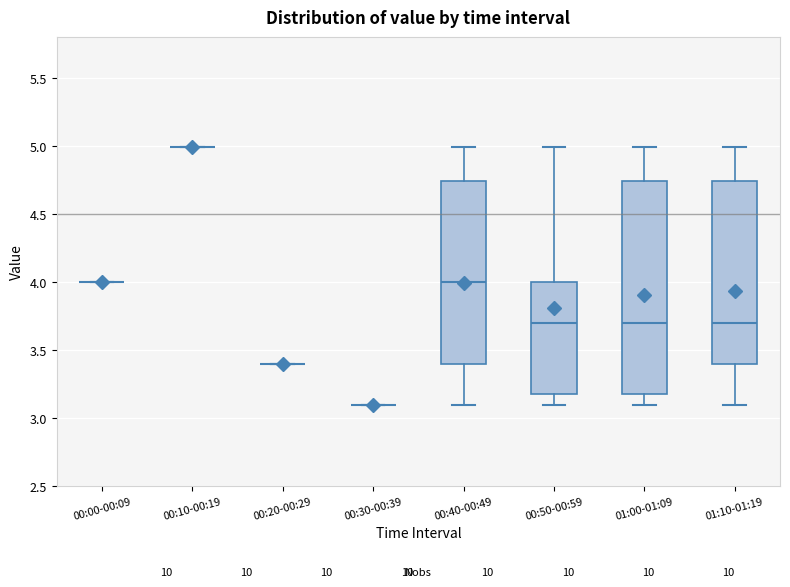

Which box is the tallest, from its lower edge to its upper edge?

01:00-01:09